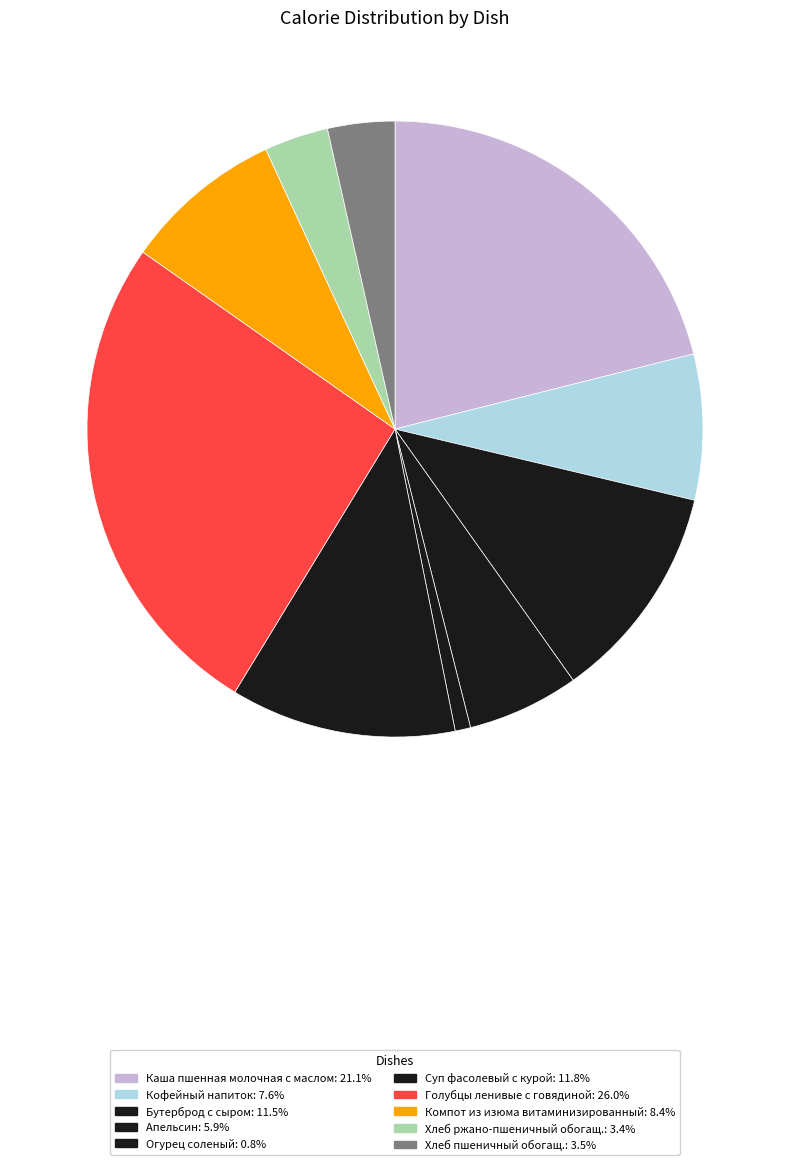

To the nearest percent, what is the difference between the Каша пшенная молочная с маслом and Компот из изюма витаминизированный slice percentages?

13%